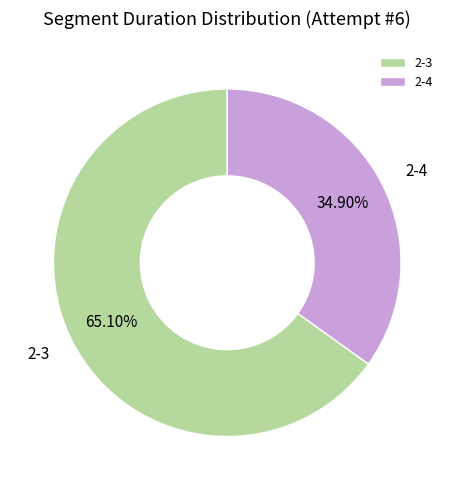

Which slice is the smallest?

2-4